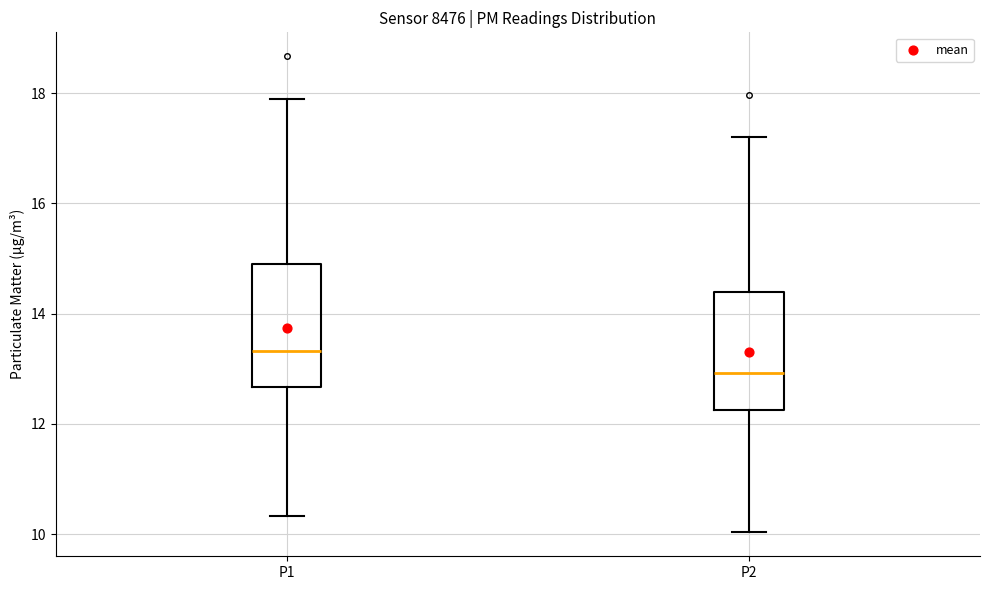

Which box's median line is the lowest?

P2